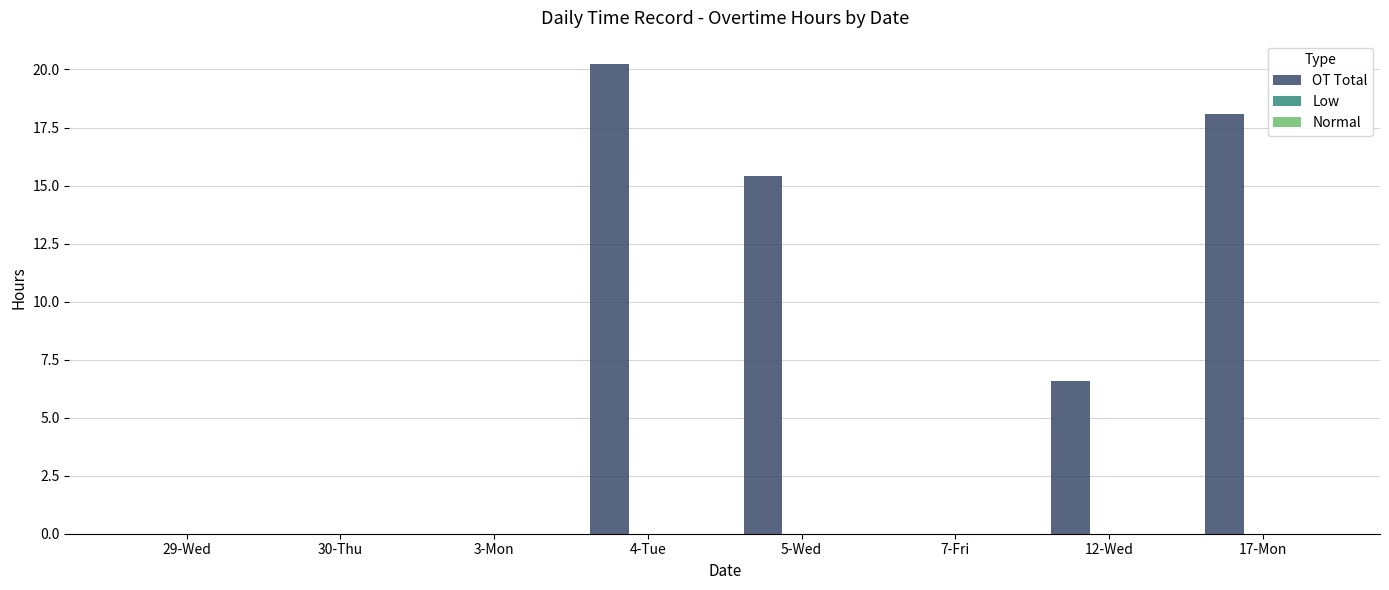

The value at 29-Wed is 7.8. True or false?

False